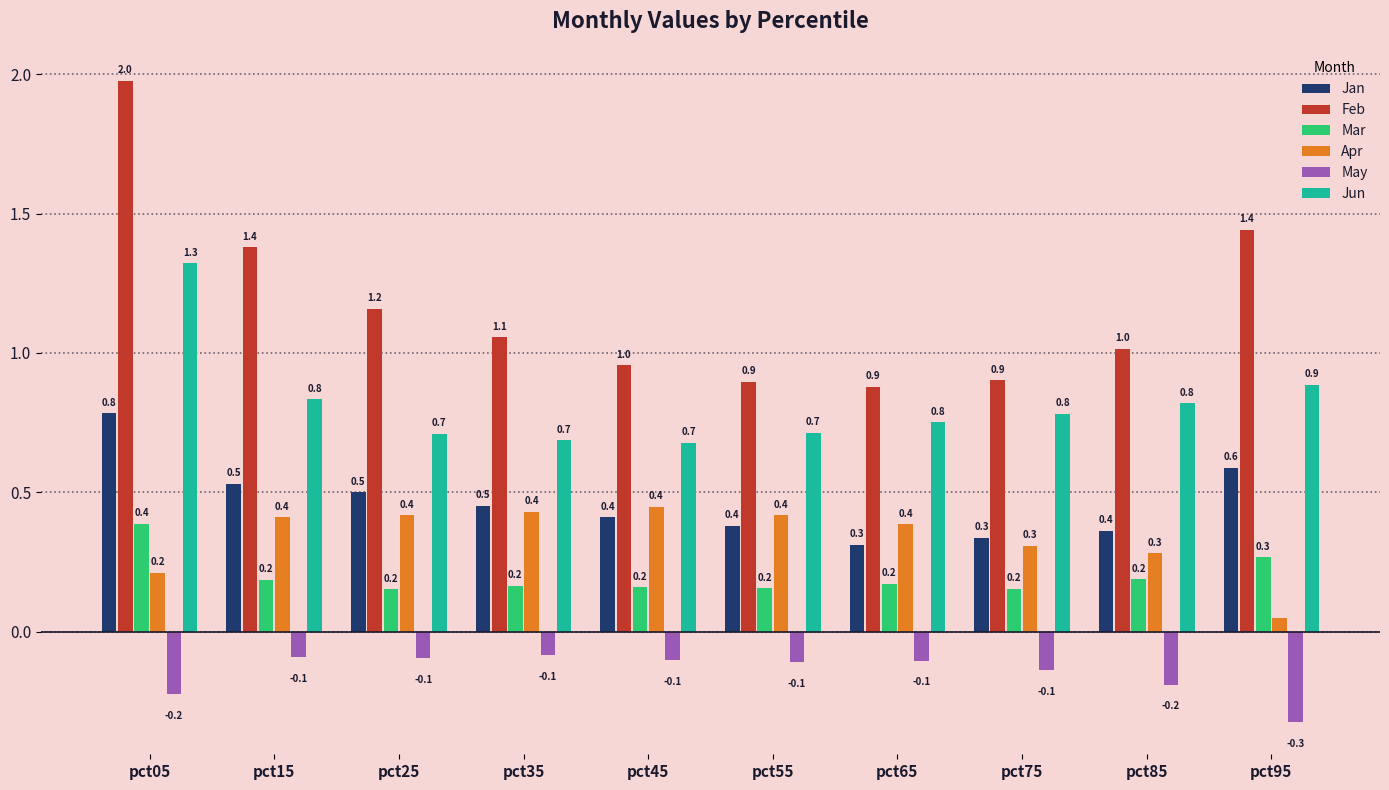

What are all the series names shown in the legend?

Jan, Feb, Mar, Apr, May, Jun